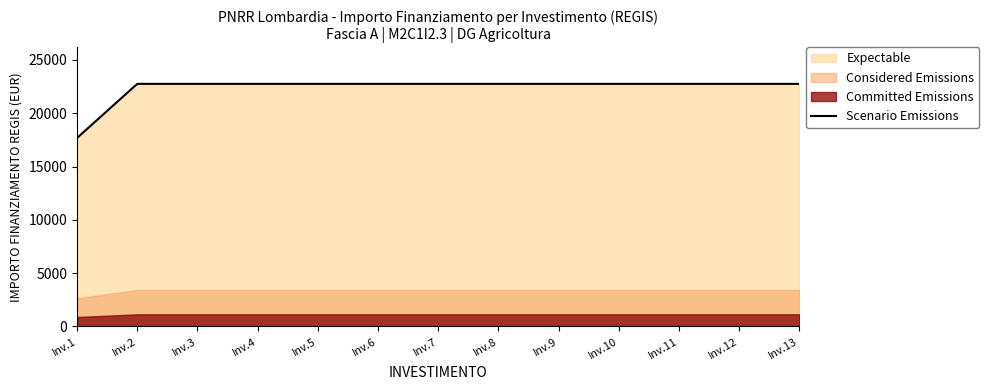

What is the maximum value for Scenario Emissions?

22750.0